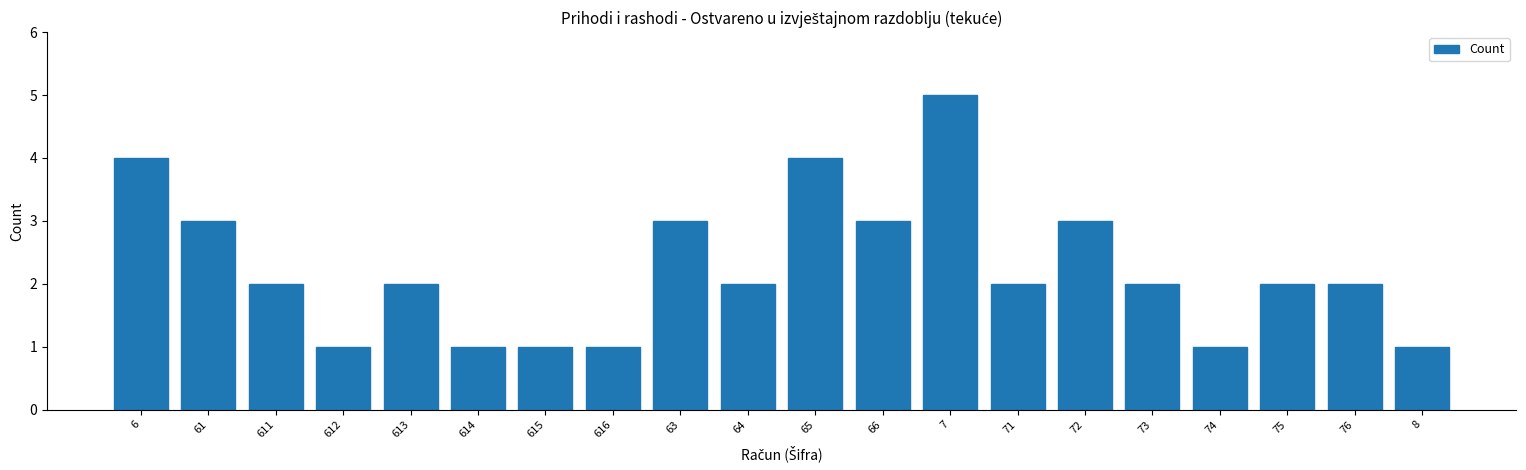

Reading right to left, what are all the values shown in this chart?

1	2	2	1	2	3	2	5	3	4	2	3	1	1	1	2	1	2	3	4